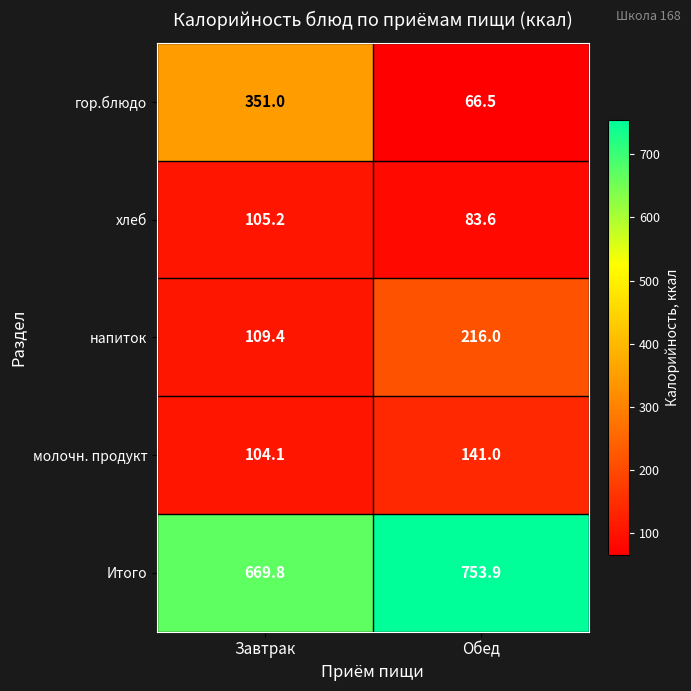

What is the smallest value displayed?

66.5